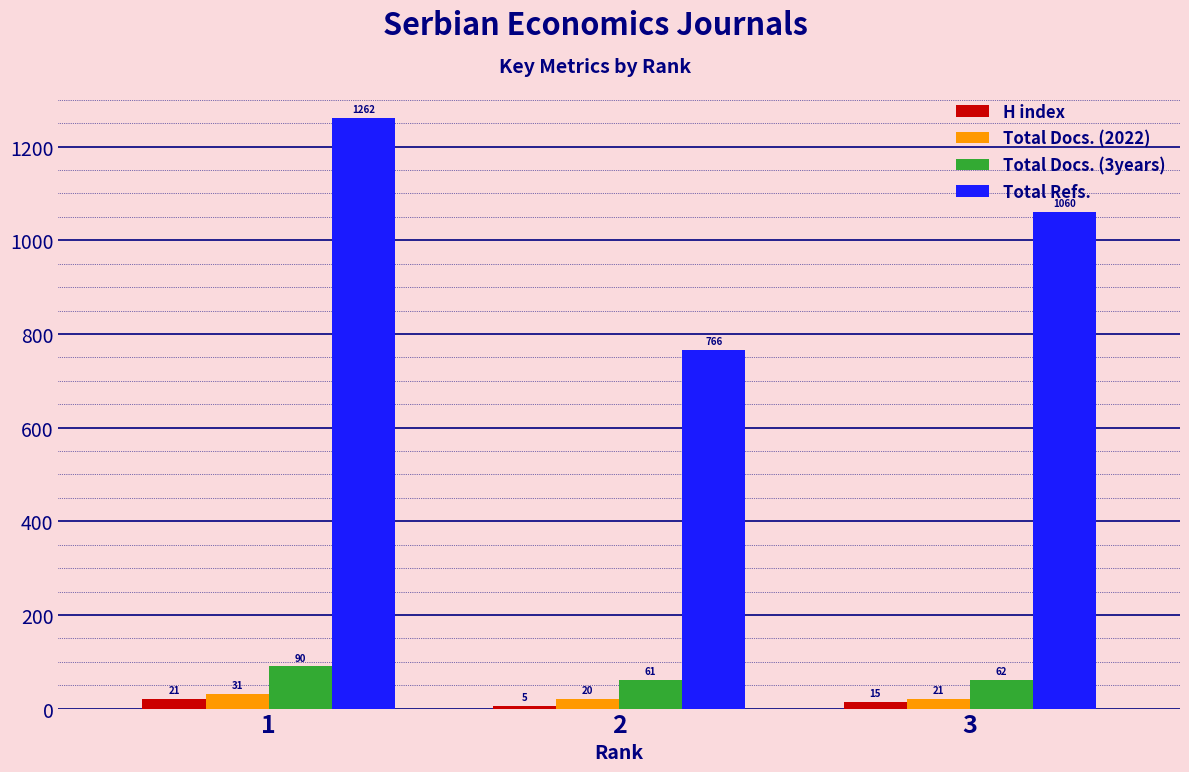

Which series has the largest total across all categories?

Total Refs.